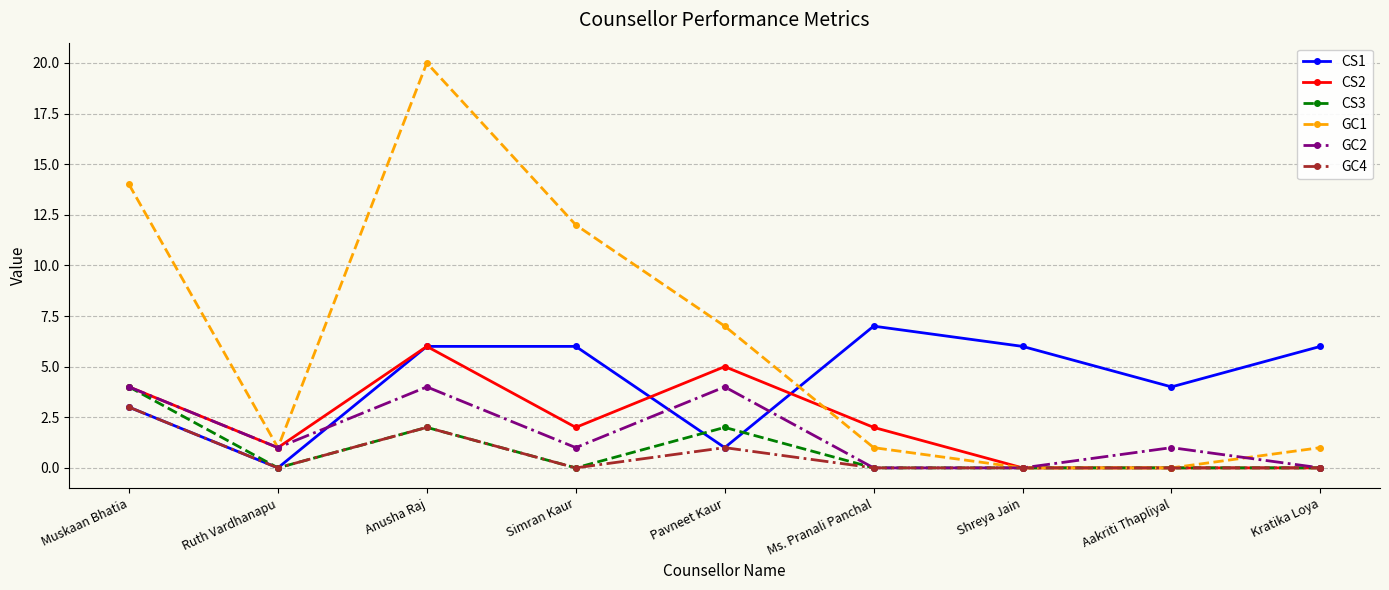

At how many categories does at least one series exceed 8?

3